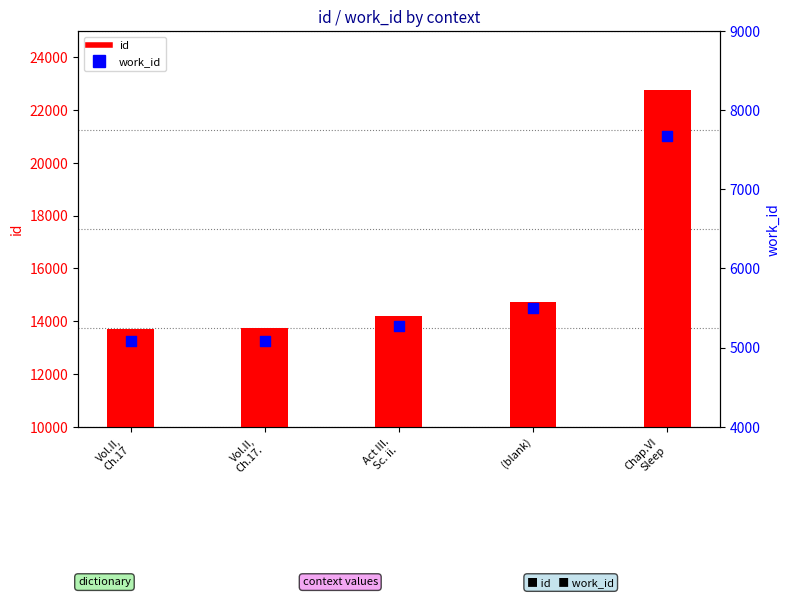

What is the total value across all series at Vol.II,
Ch.17.?

18819